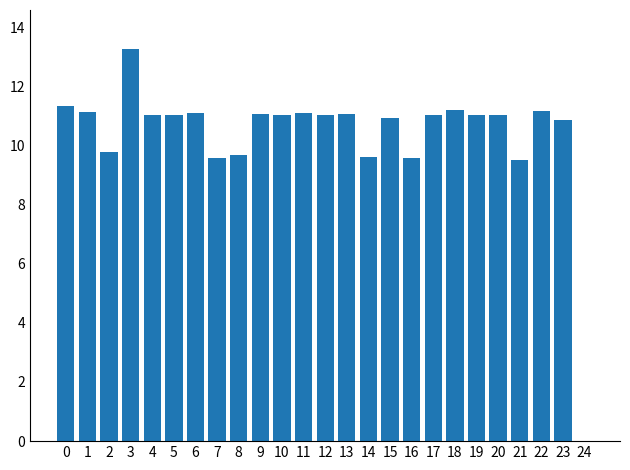

Is it true that the value at 14 is 13.5?

False